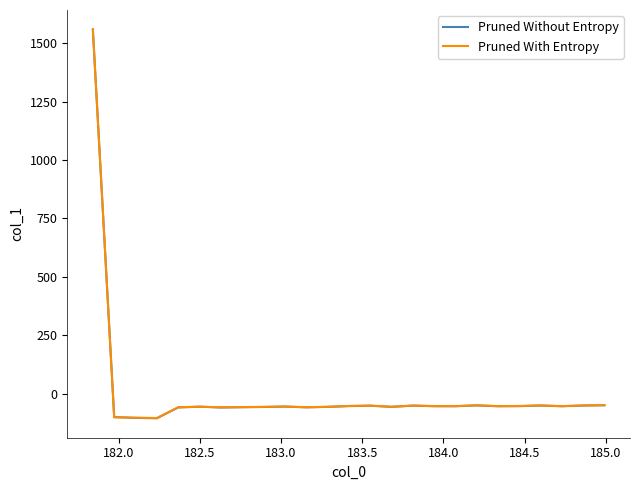

Is this an area chart (filled region under the line)?

No